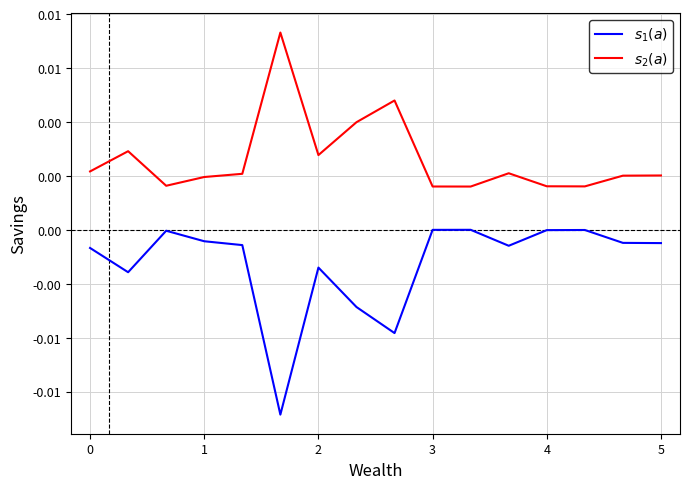

True or false: $s_1(a)$ and $s_2(a)$ intersect in this chart.

False